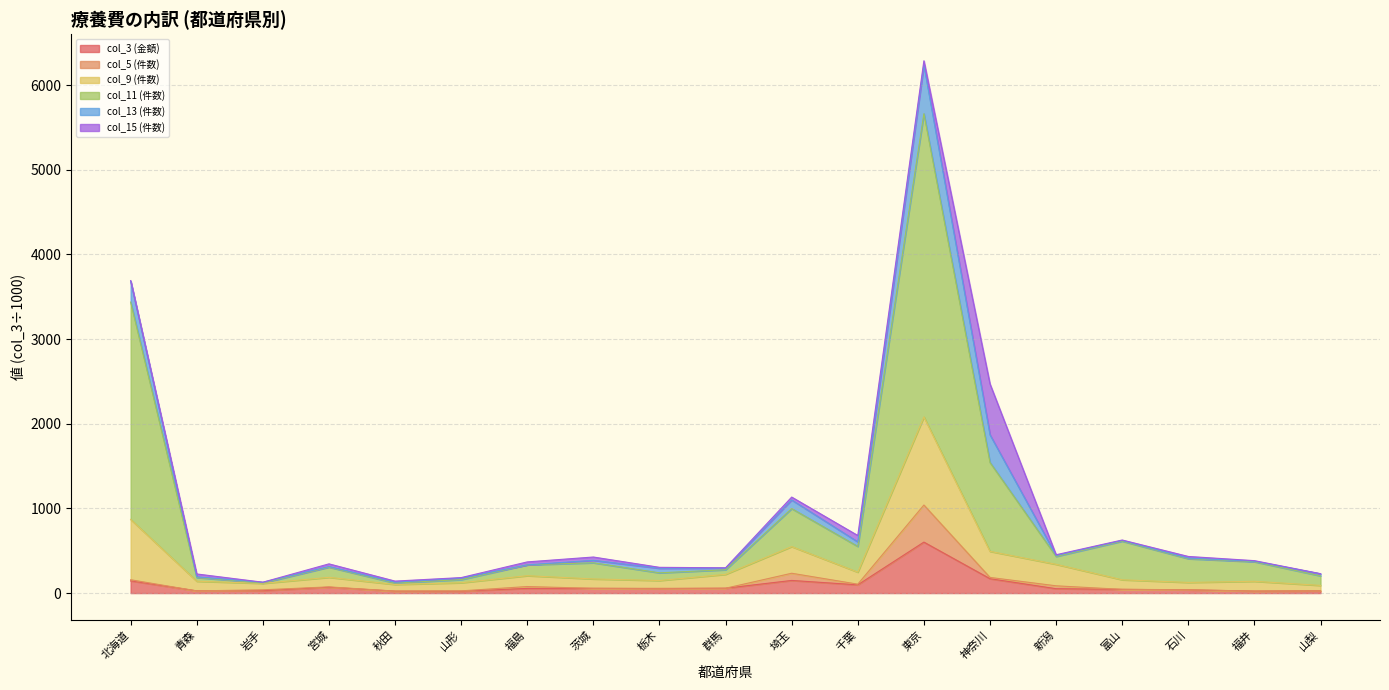

At which category is the sum across all series the highest?

東京